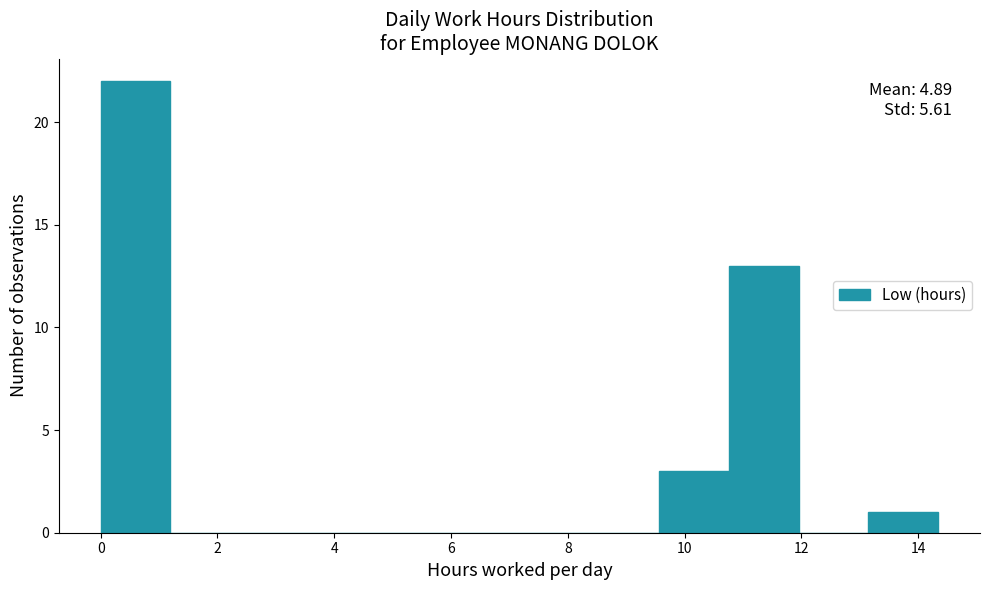

Which range on the x-axis has the tallest bar?

0.0 to 1.2